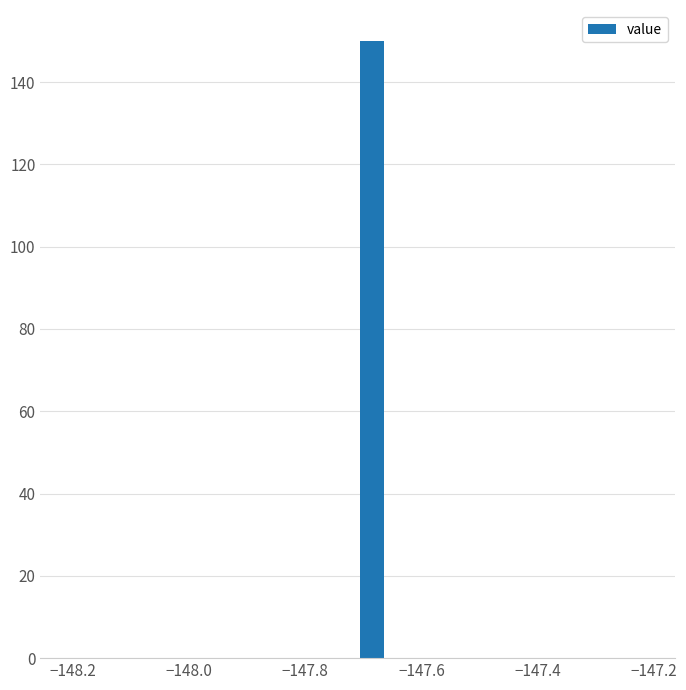

Read against the x-axis, roughly where is the centre of the tallest bar?

-147.68